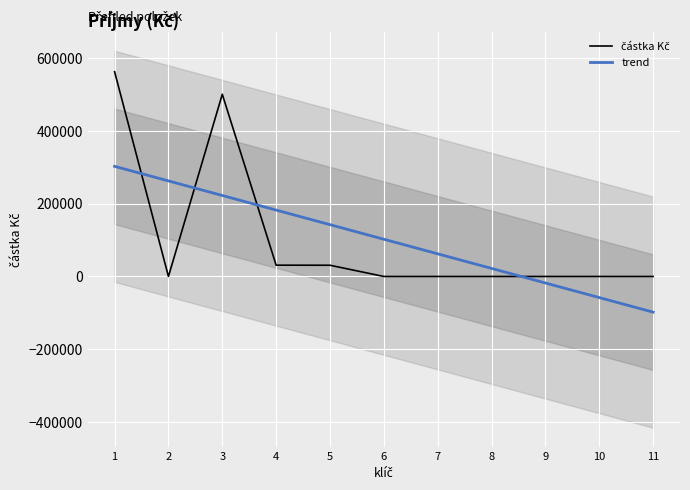

At which label is trend closest to 102145?

6